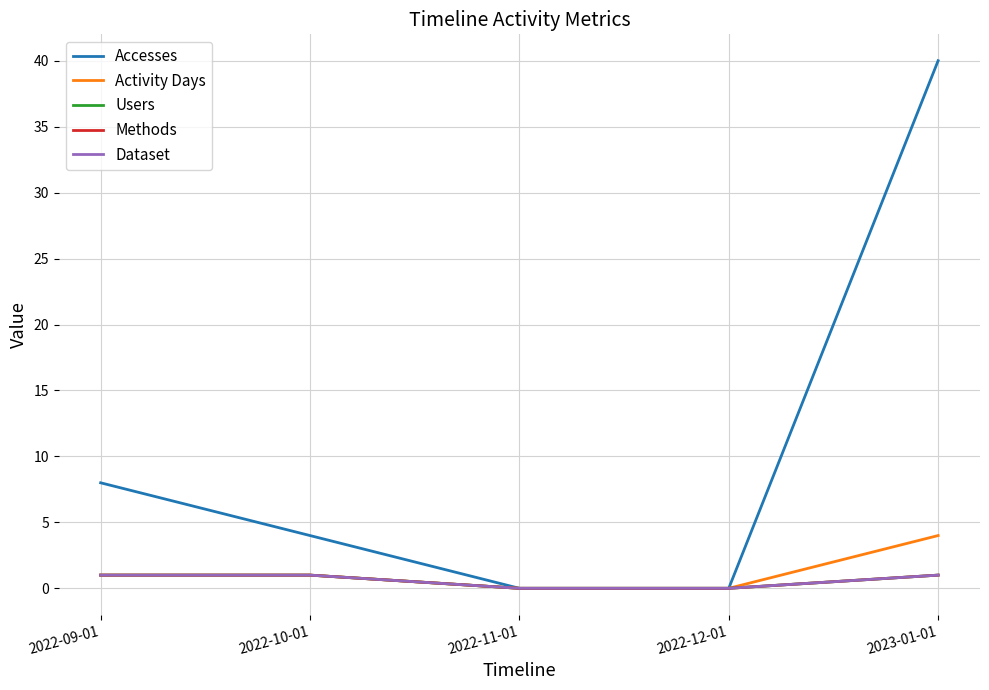

Does the chart display data point markers on the line(s)?

No